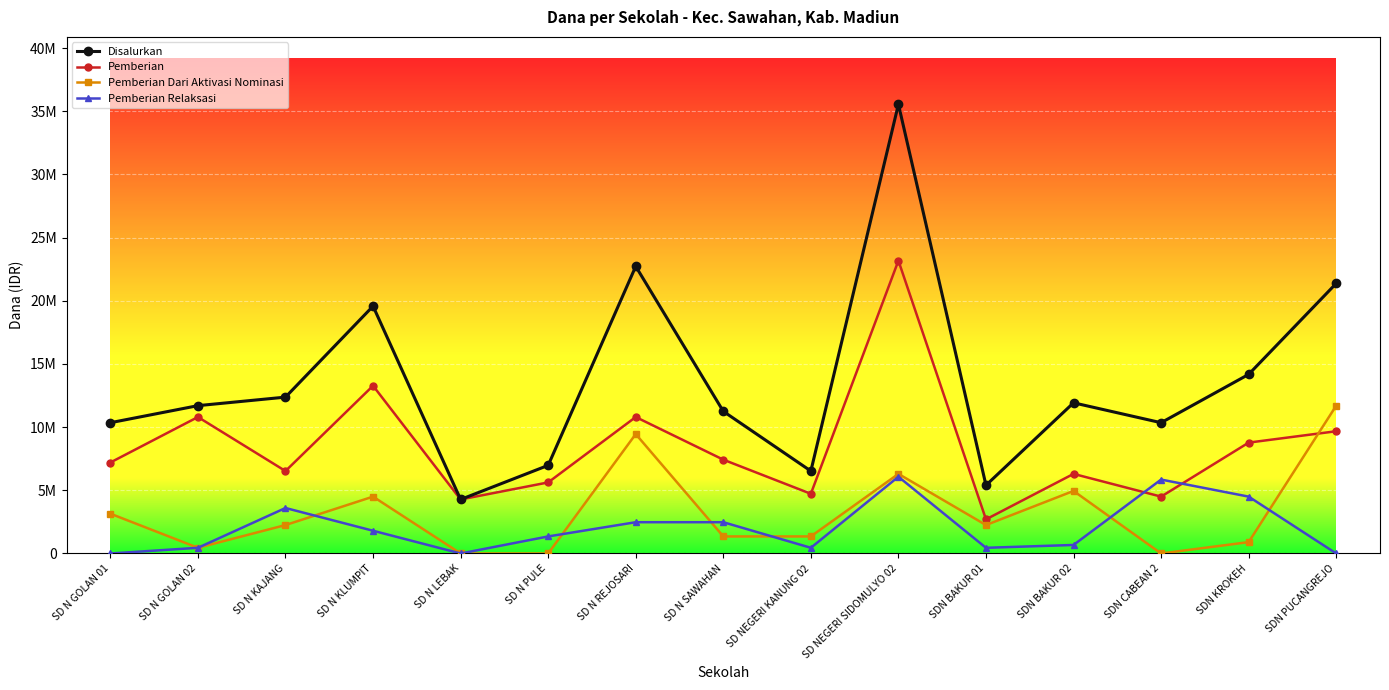

Where is the first local maximum for Disalurkan?

SD N KLUMPIT